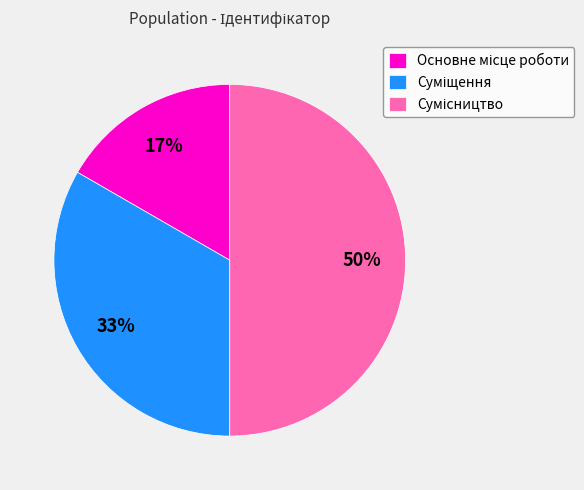

To the nearest percent, what is the average slice percentage?

33%